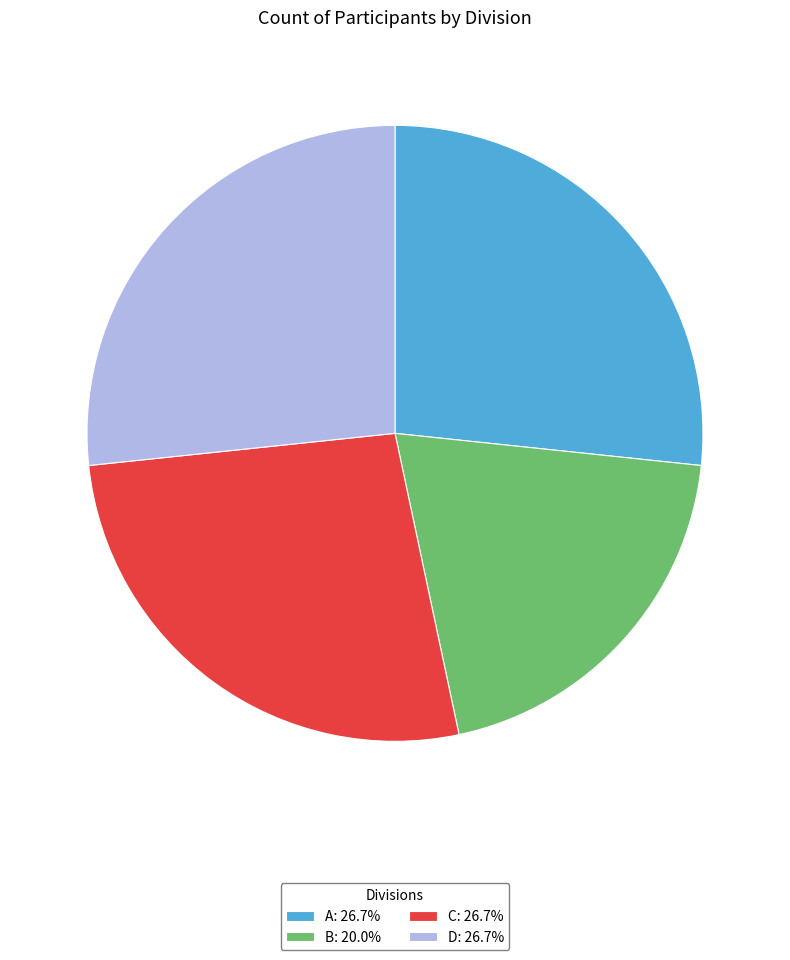

Does any single category account for the majority?

No